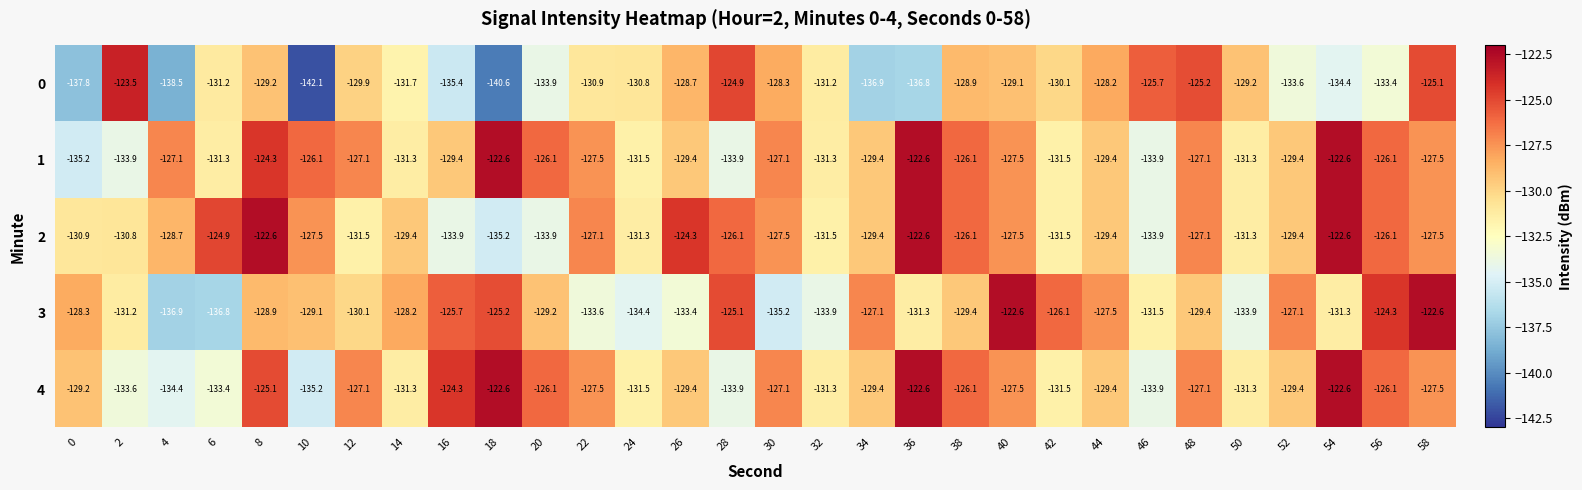

Between 2 and 48, which series saw the biggest shift?

1